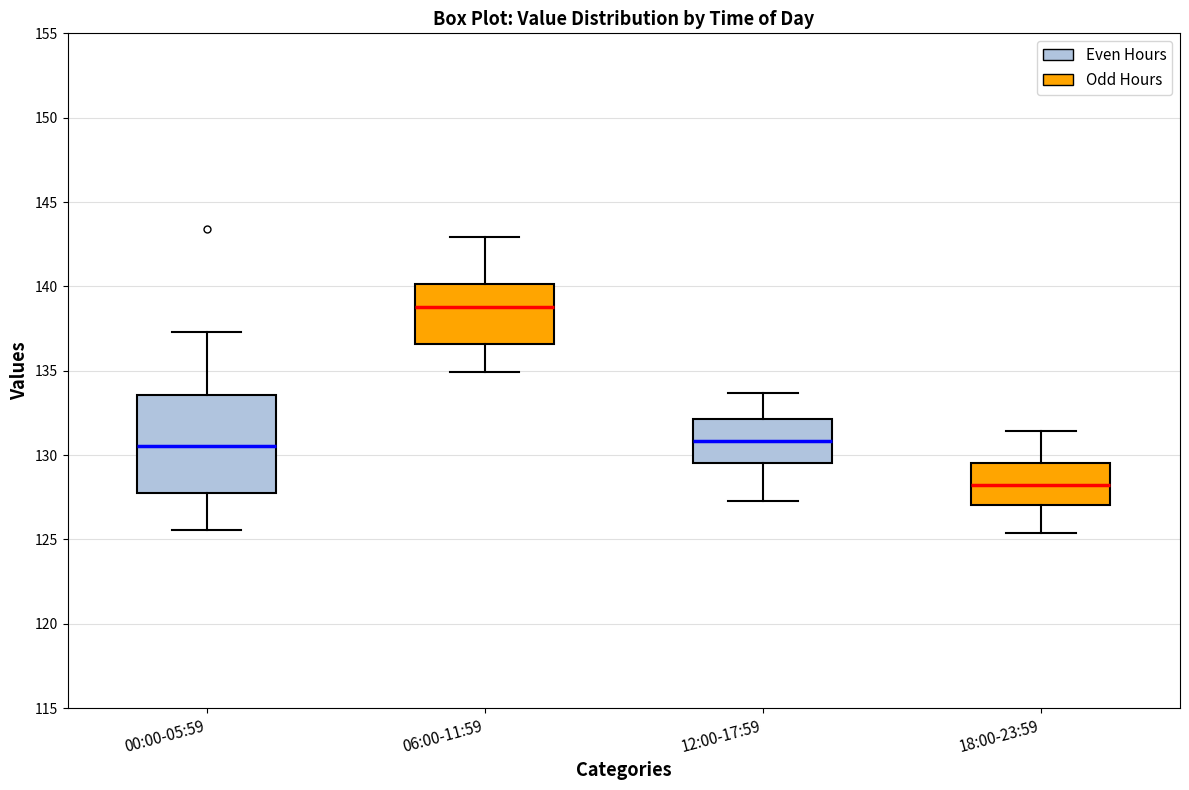

Reading left to right, read every box against the y-axis: the position of its median line, the range the box covers, and the ends of its whiskers. The values are not printed on the chart, so give them approximately, as read against the axis.

00:00-05:59: median 130.5, box 128.0 to 133.5, whiskers 125.5 to 137.5
06:00-11:59: median 139.0, box 136.5 to 140.0, whiskers 135.0 to 143.0
12:00-17:59: median 131.0, box 129.5 to 132.0, whiskers 127.5 to 133.5
18:00-23:59: median 128.0, box 127.0 to 129.5, whiskers 125.5 to 131.5